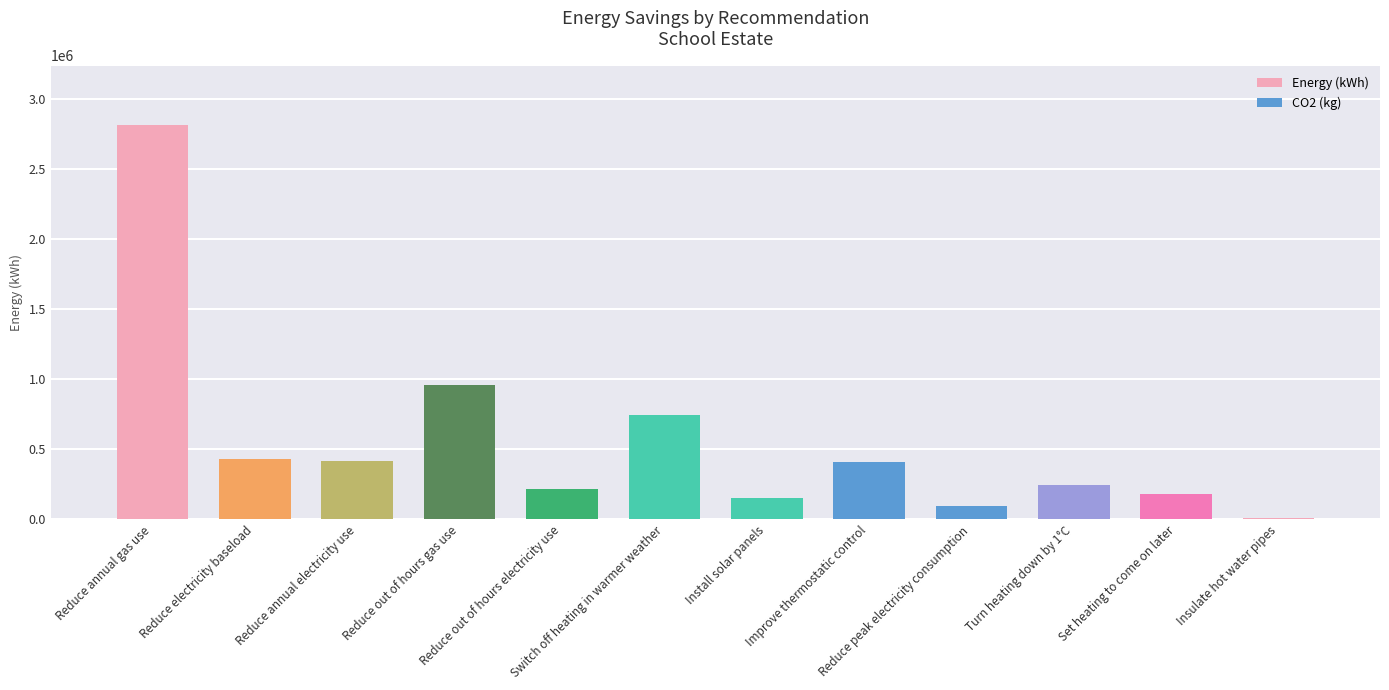

What is the difference between the second highest and second lowest values?

860400